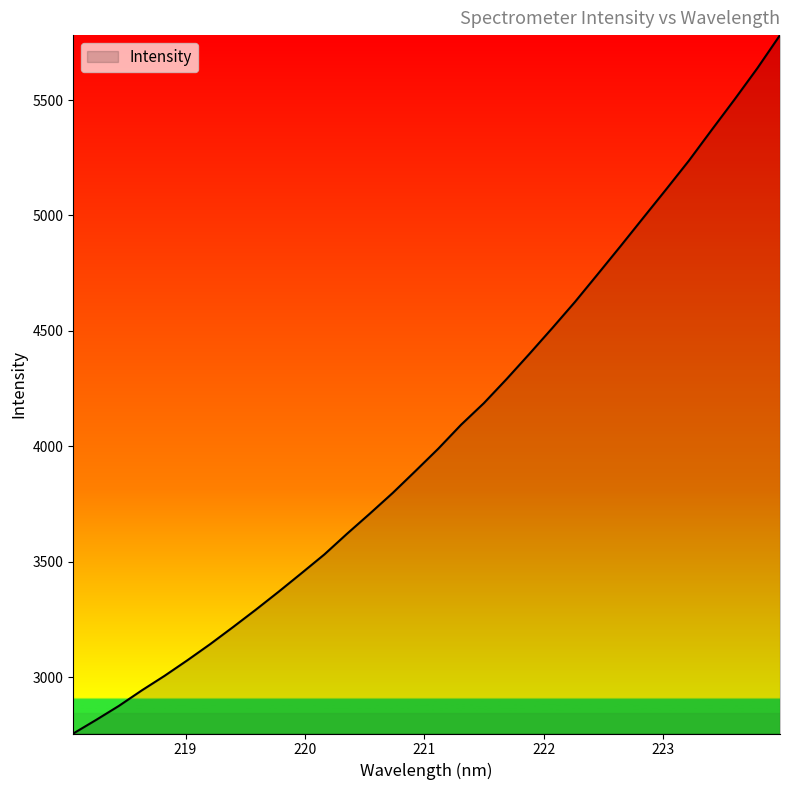

What is the greatest value displayed?

5781.0